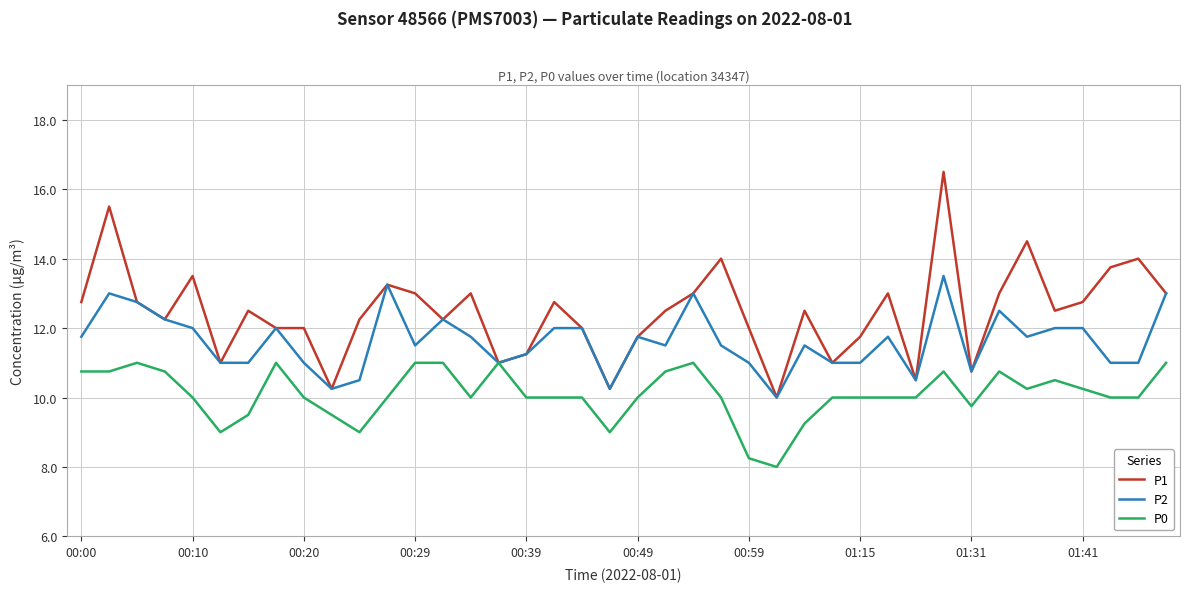

What is the maximum value for P2?

13.5